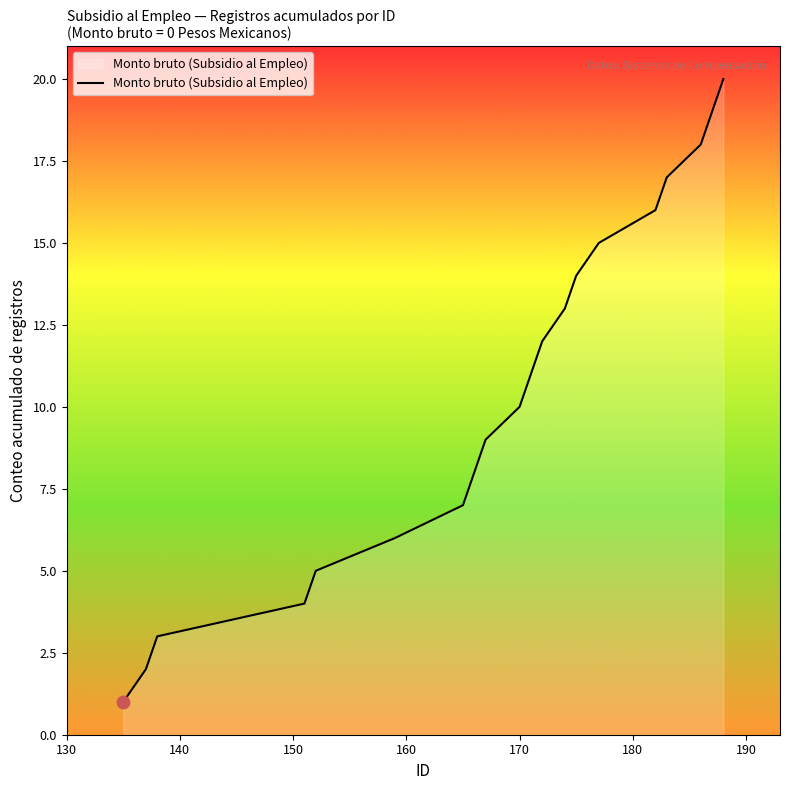

What is the greatest value displayed?

20